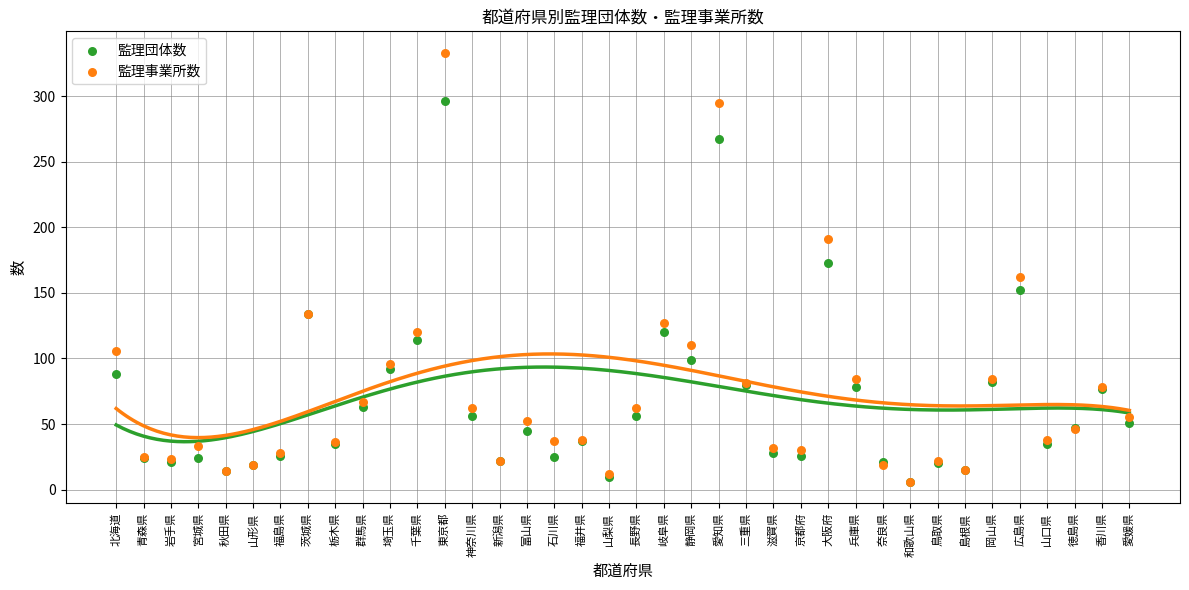

Which series reaches the minimum Y coordinate?

監理団体数